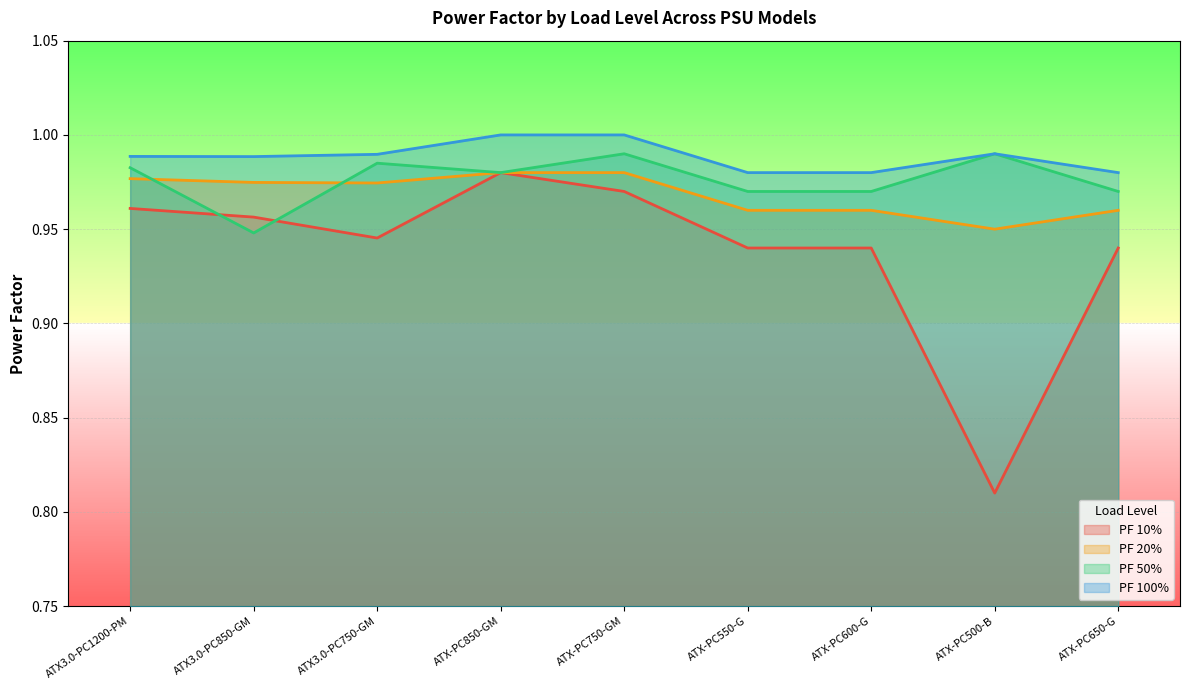

List the series in order of their peak value, highest first.

PF 100%, PF 50%, PF 10%, PF 20%